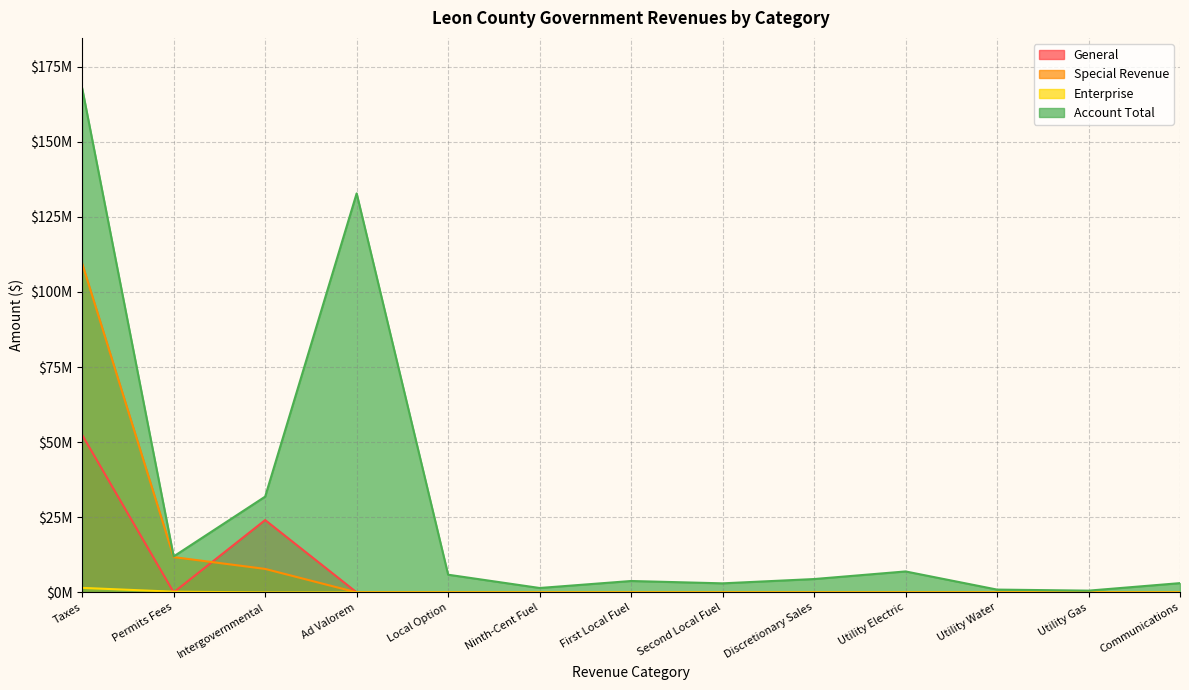

How many categories are shown in the chart?

13